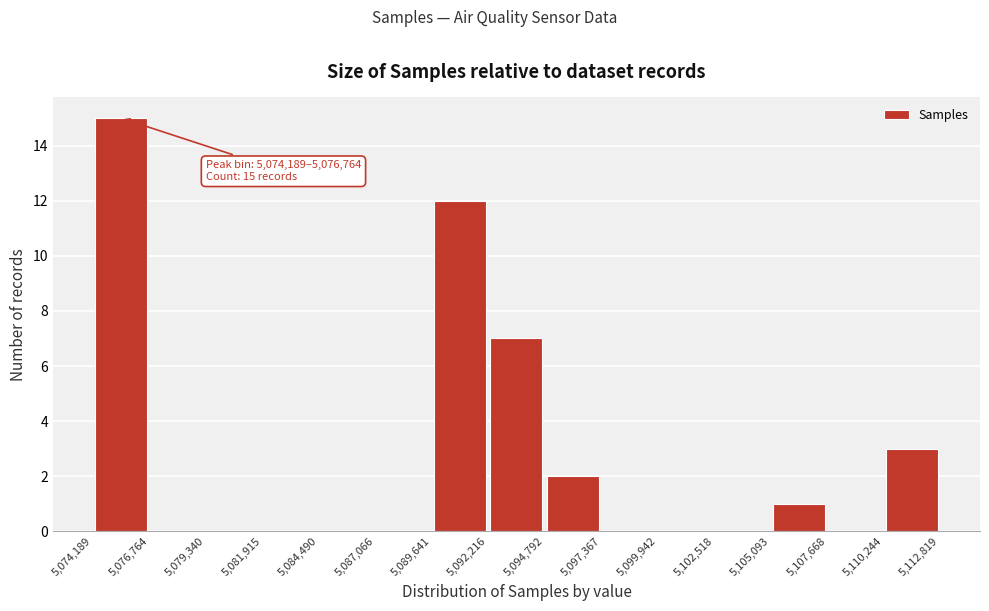

Over which range of the x-axis is the bar tallest?

5,074,189 to 5,076,764